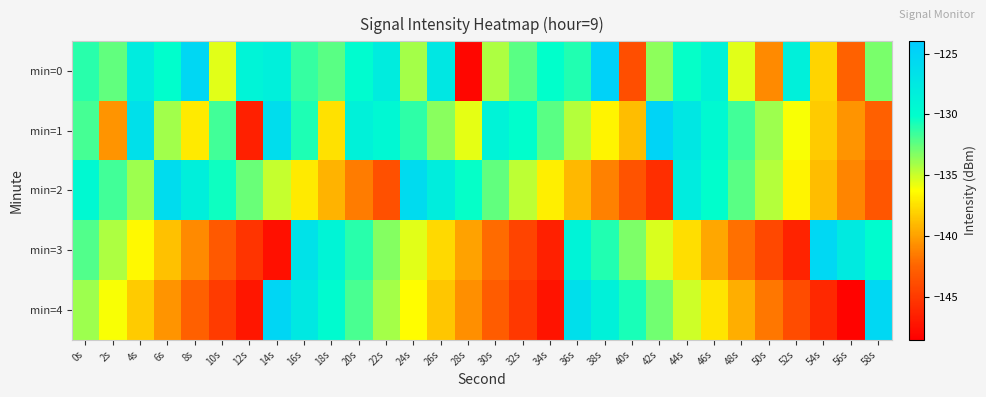

Rank the series at 10s from highest to lowest value.

min=2, min=1, min=0, min=3, min=4